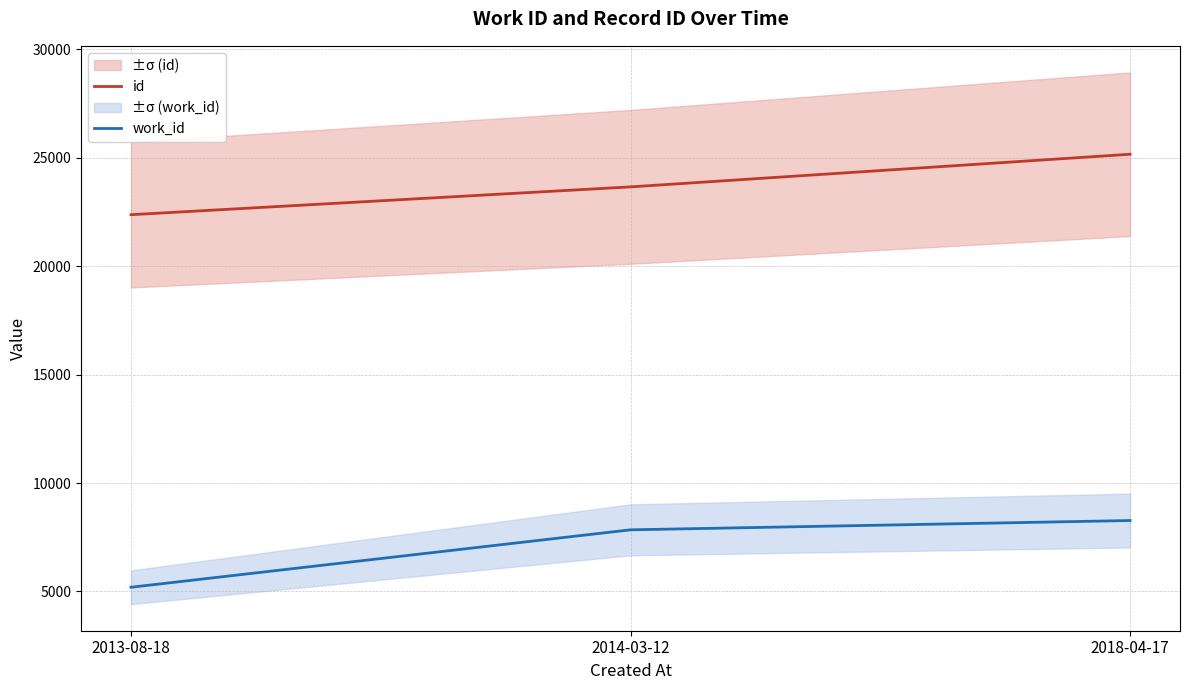

List the series in order of their overall mean, lowest first.

work_id, id